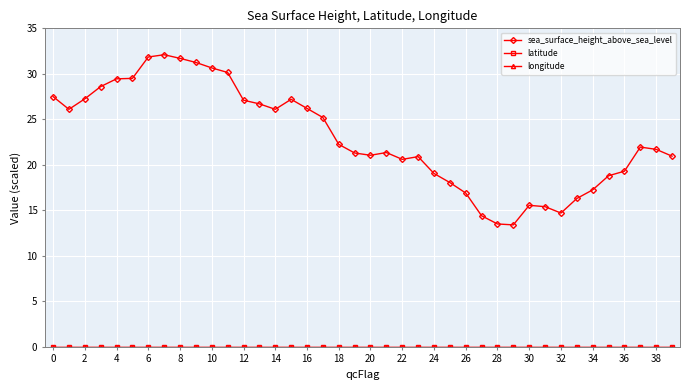

Is this an area chart (filled region under the line)?

No